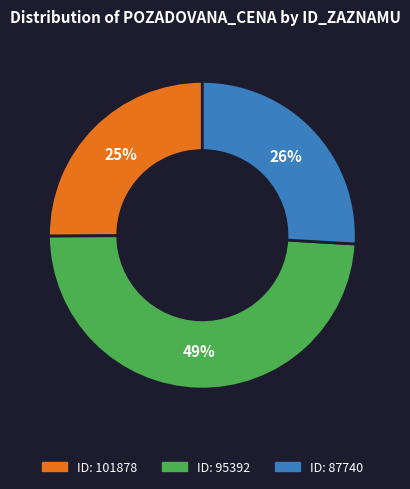

Count the number of slices in the pie.

3